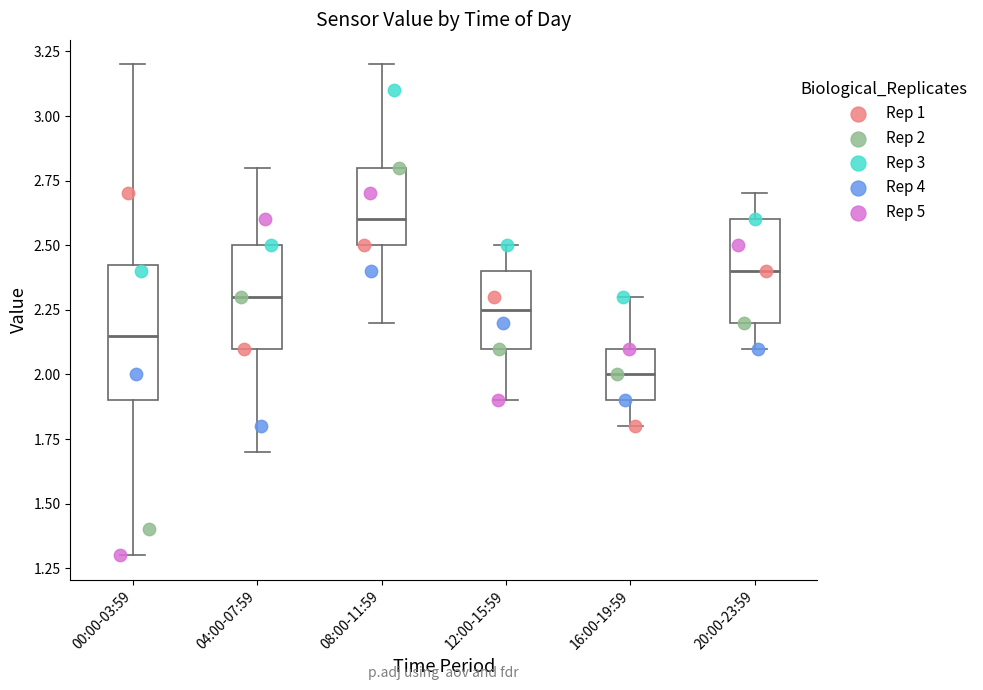

Which box is the tallest, from its lower edge to its upper edge?

00:00-03:59